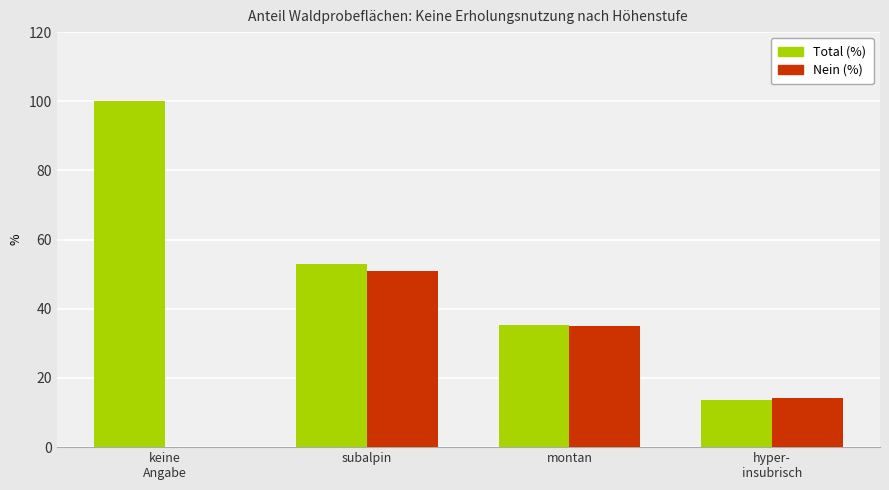

True or false: Nein (%) has a value of 51.0 at subalpin.

True